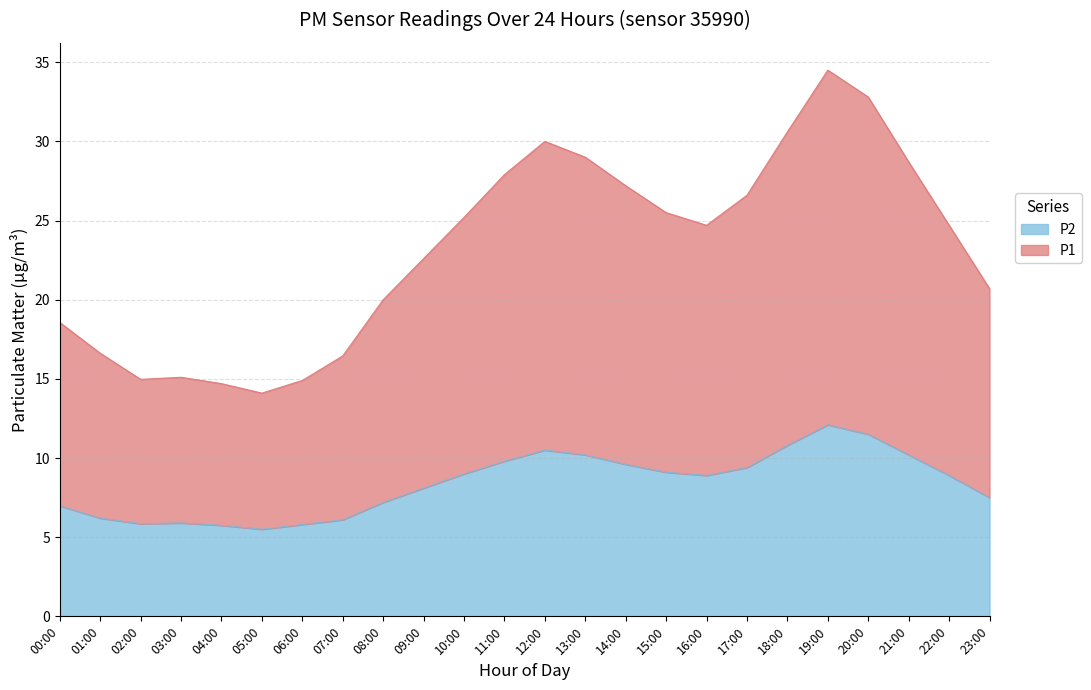

How many data points in P2 are less than 8?

10